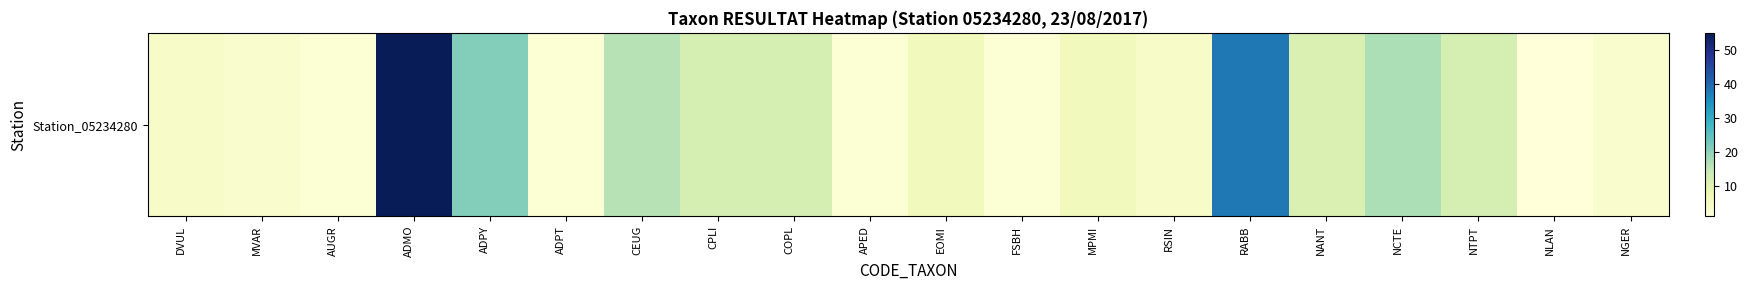

Reading right to left, transcribe all the data shown in this chart.

3	1	12	17	11	38	4	6	2	6	2	12	12	16	2	21	55	2	3	4